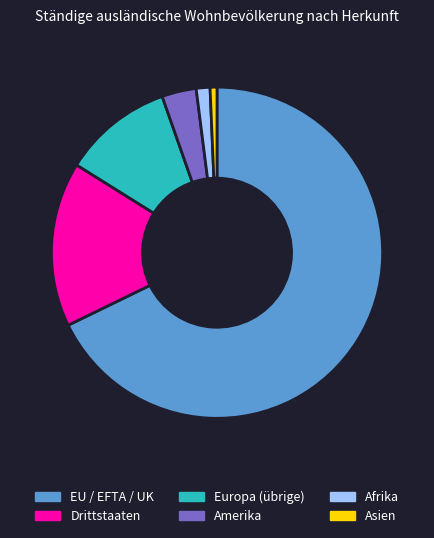

Rank the categories by value from lowest to highest.

Asien, Afrika, Amerika, Europa (übrige), Drittstaaten, EU / EFTA / UK